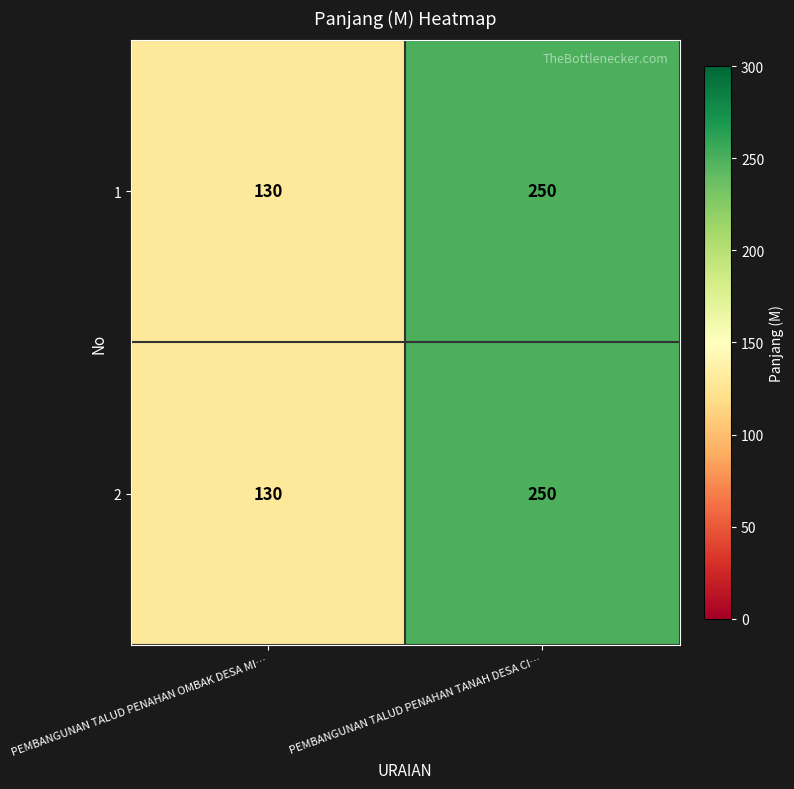

What is the difference between the maximum and minimum values in the 2 series?

120